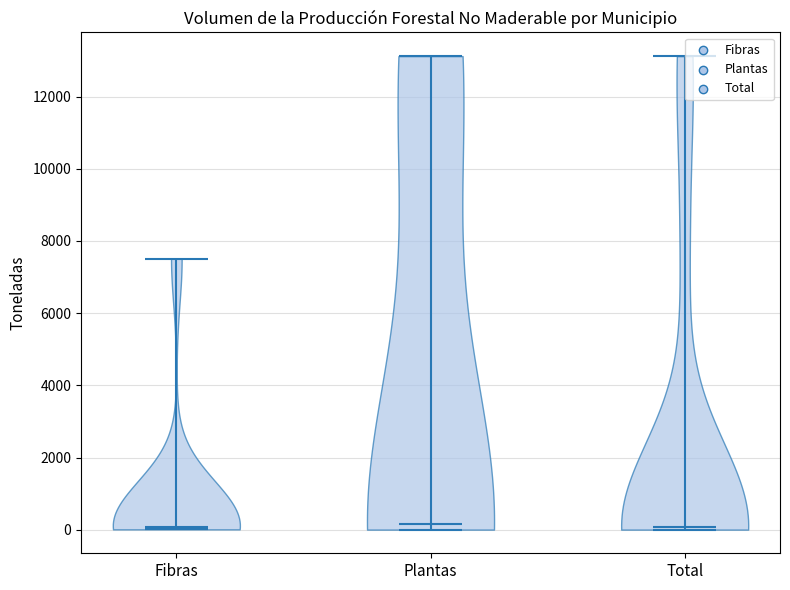

What is the lowest point the violin for Plantas reaches on the y-axis? The values are not printed on the chart, so give them approximately, as read against the axis.

0